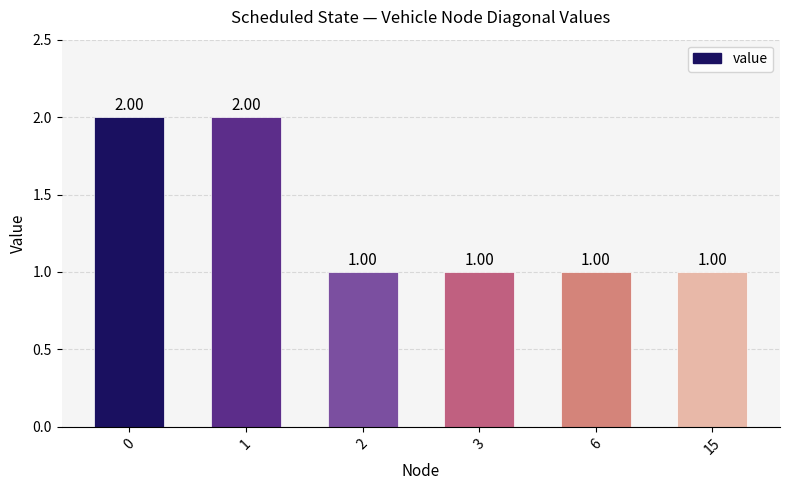

What is the sum of all values?

8